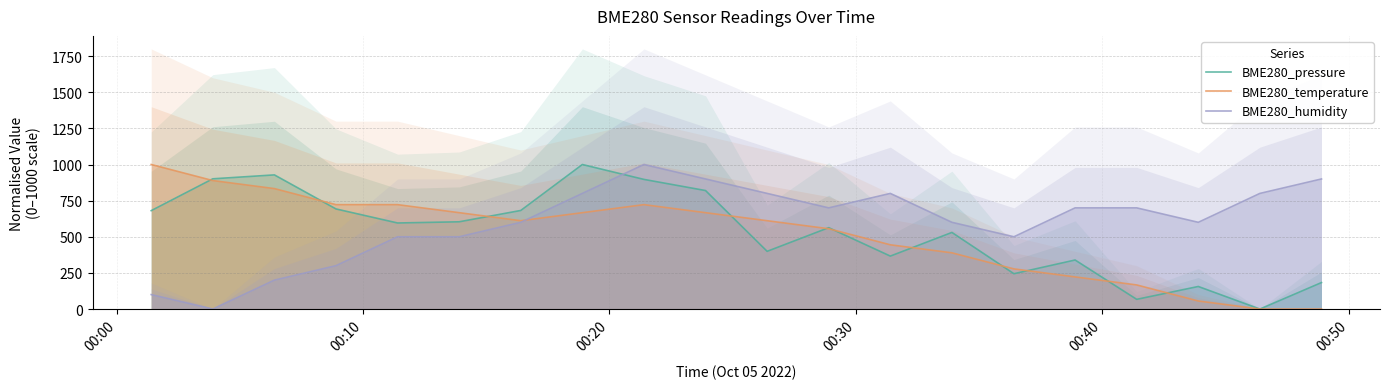

True or false: BME280_humidity and BME280_pressure cross at least once.

True